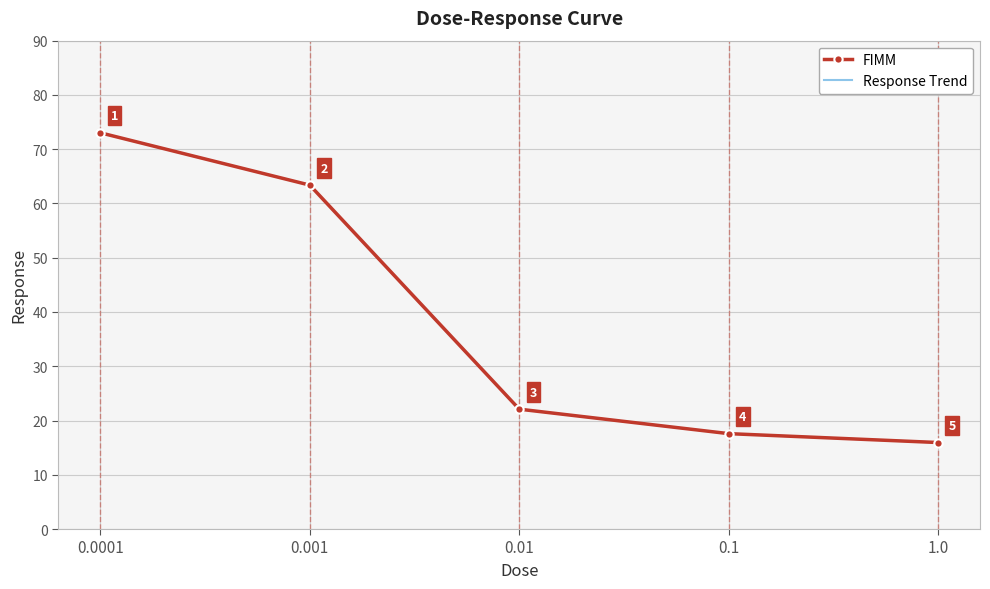

What is the difference between the second highest and minimum values?

47.4